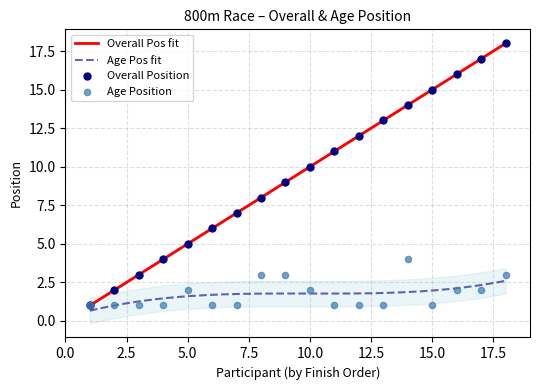

What is the highest value of the Age Pos fit series?

2.6